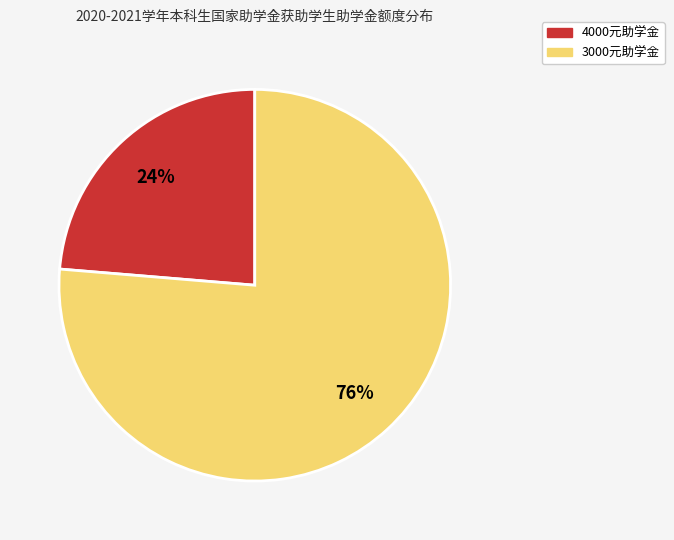

To the nearest percent, what is the average slice percentage?

50%